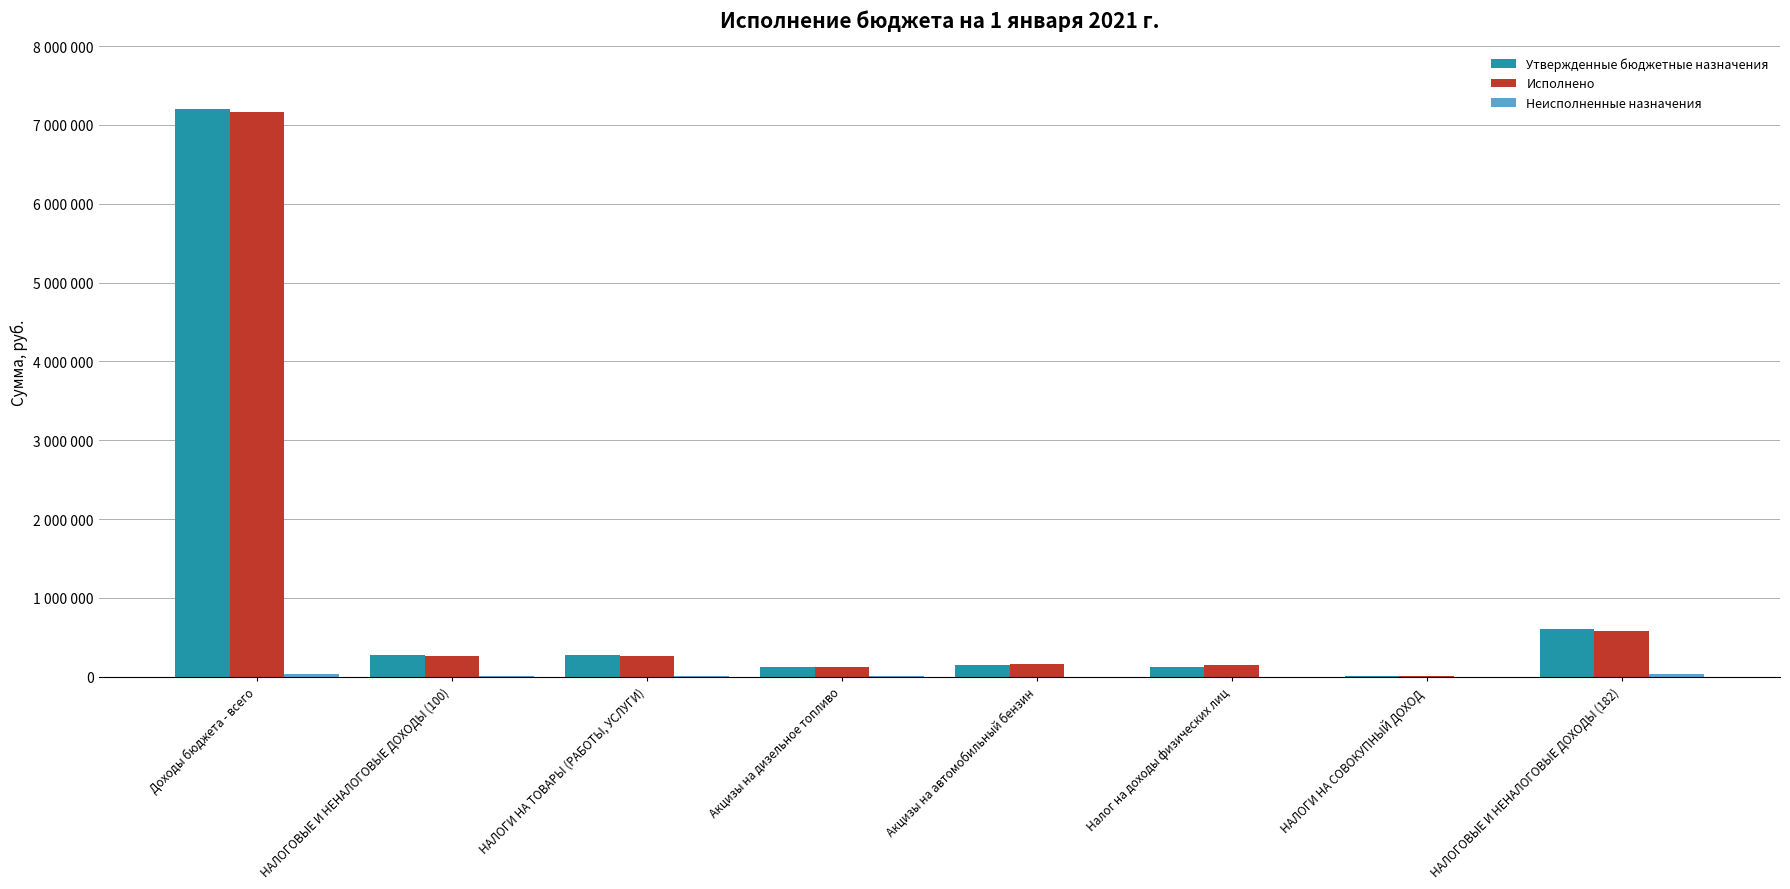

Does the chart contain stacked bars?

No